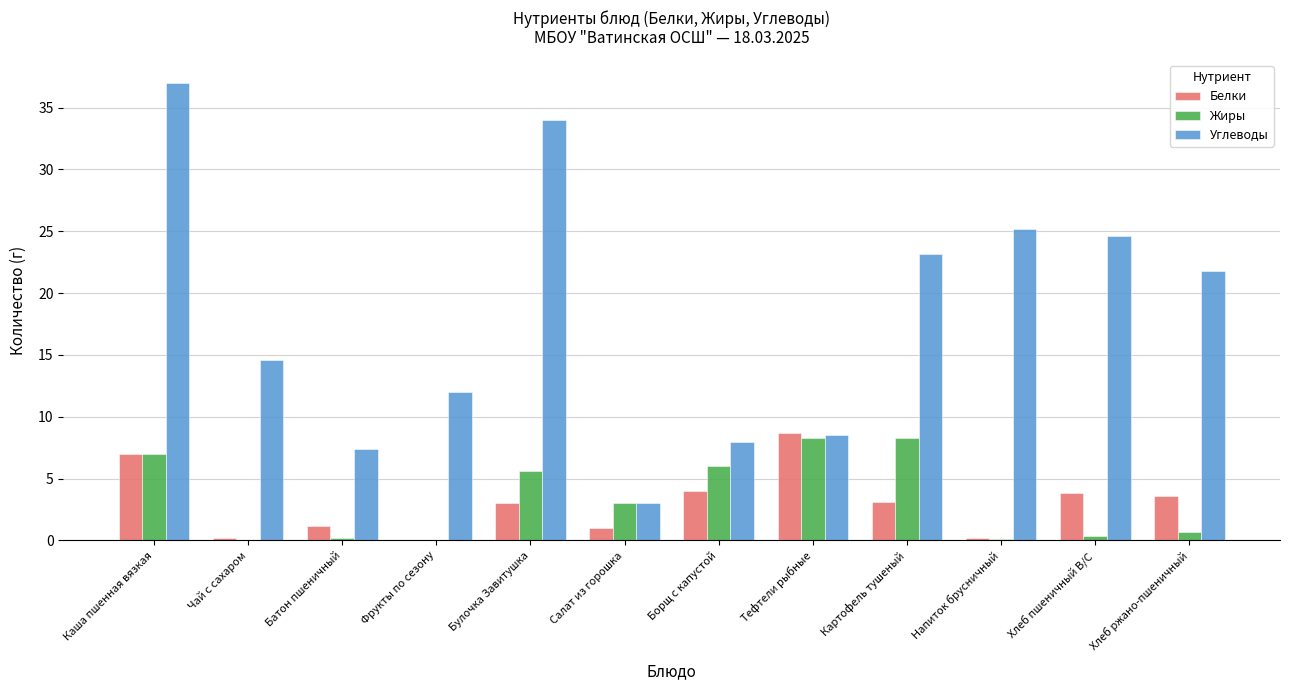

What is the sum of the Белки values at Фрукты по сезону and Булочка Завитушка?

3.0